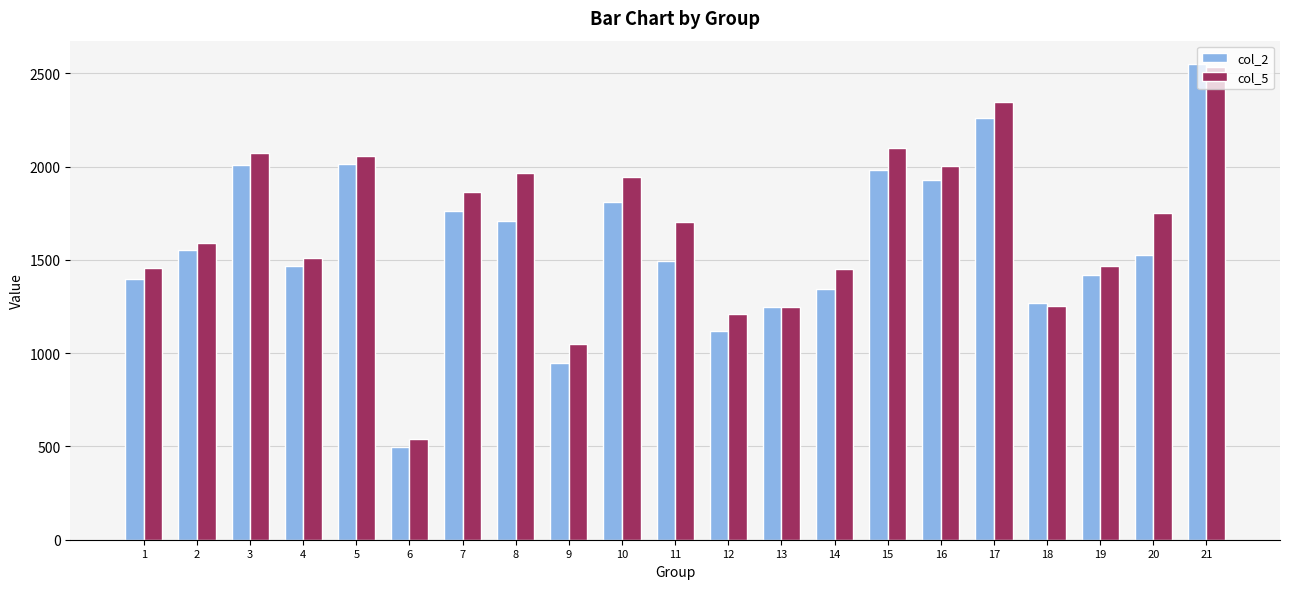

What is the value of the col_5 bar at the 17th from the left?

2345